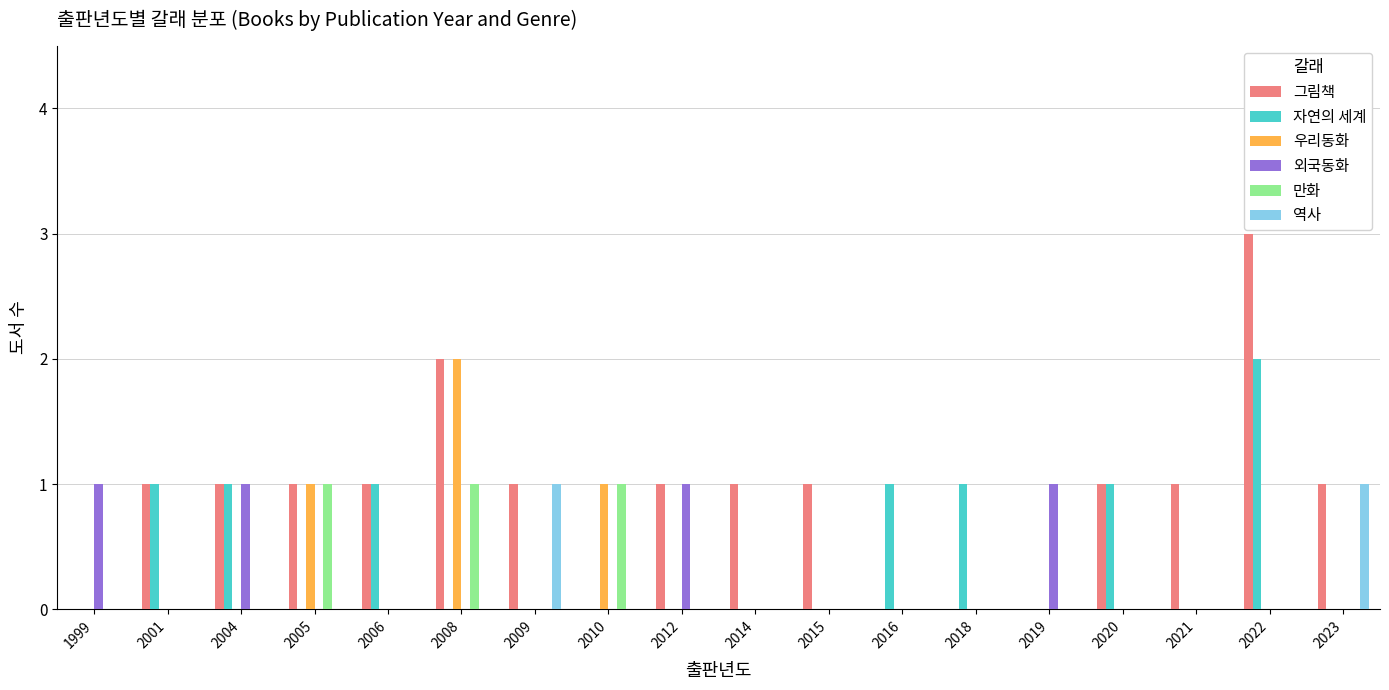

What is the sum of all 그림책 values?

16